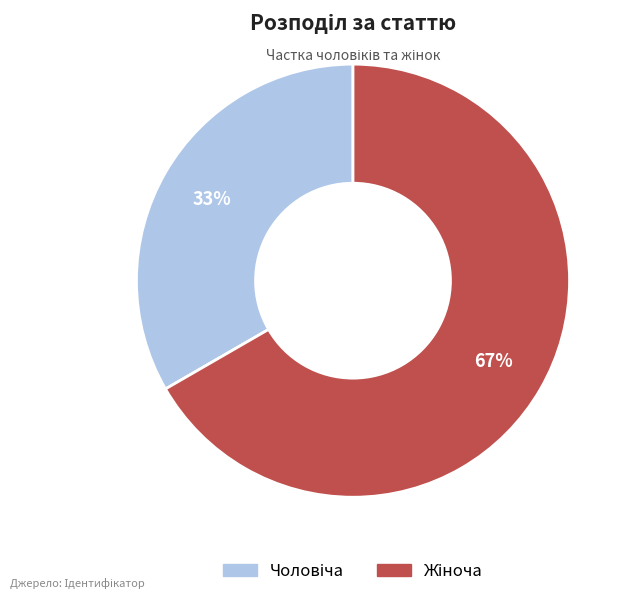

How many segments does this pie chart have?

2